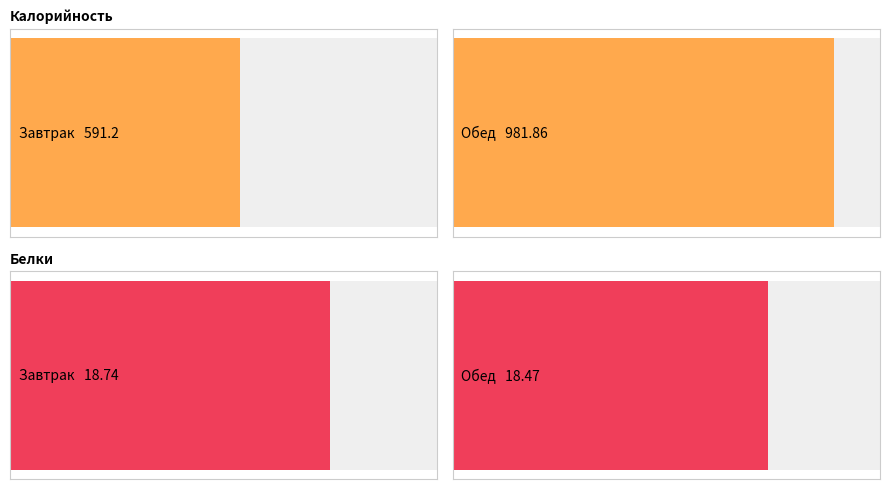

Reading left to right, what are all the values shown in this chart?

Калорийность: 591.2	981.9
Белки: 18.7	18.5